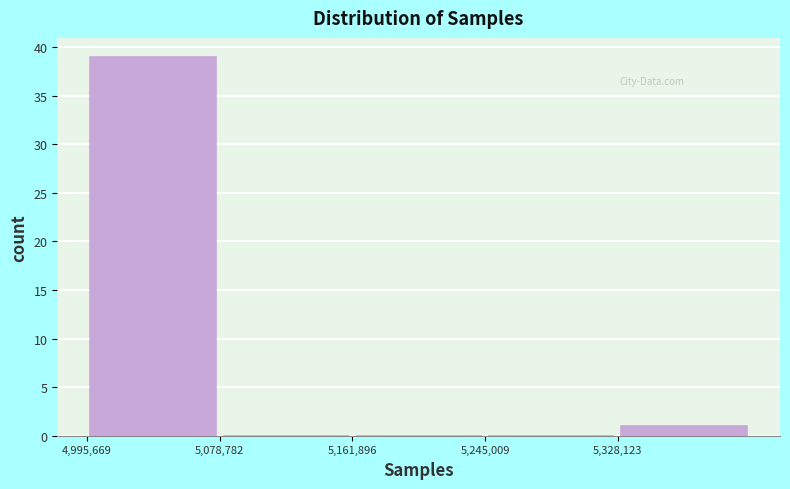

Reading left to right, transcribe this chart: for each bar, give the range it covers on the x-axis and its height. Neither the bar edges nor the heights are printed on the chart, so give them approximately, as read against the axes.

5000000 to 5080000: 39
5080000 to 5160000: 0
5160000 to 5250000: 0
5250000 to 5330000: 0
5330000 to 5410000: 1